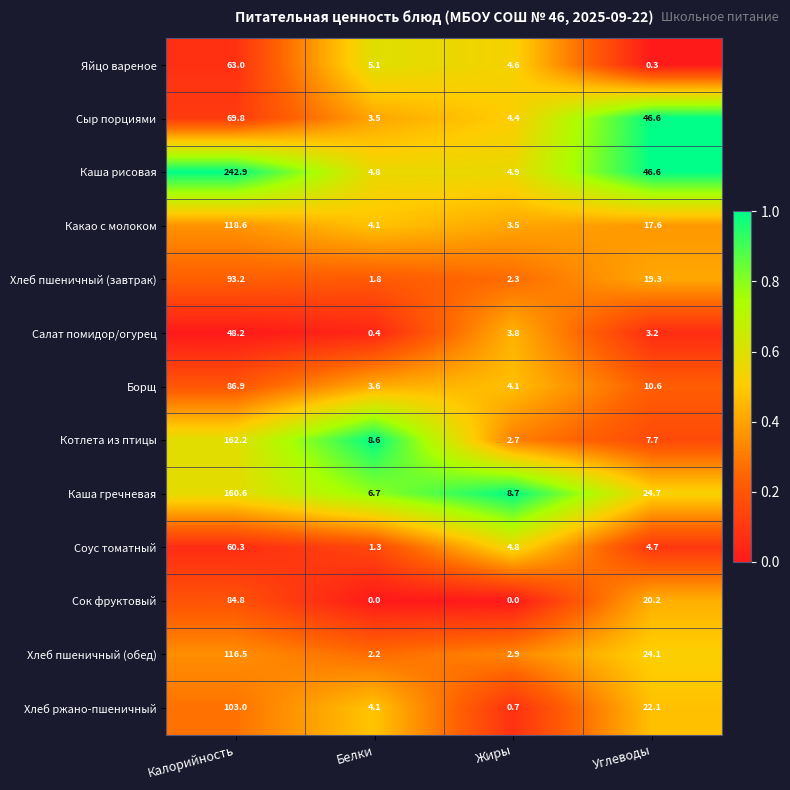

Is it true that Сок фруктовый equals 0.0 at Жиры?

True